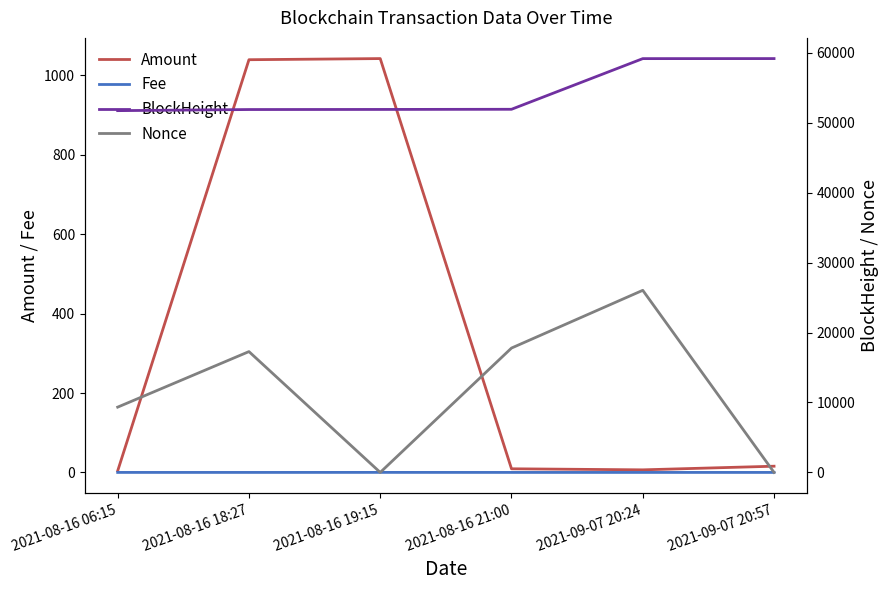

Does the chart display data point markers on the line(s)?

No